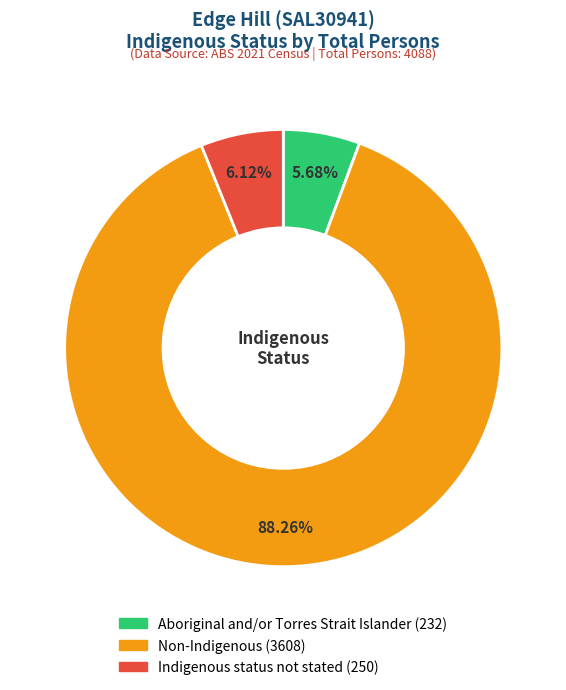

Combined, do Indigenous status not stated and Non-Indigenous account for over 50%?

Yes